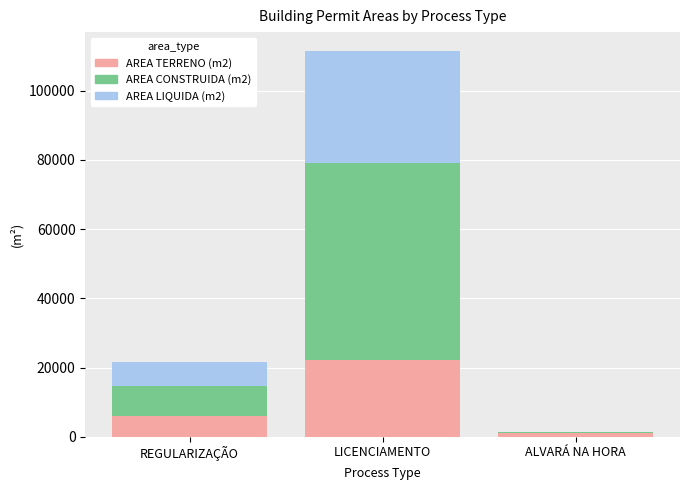

What is the highest value of the AREA TERRENO (m2) series?

22272.0